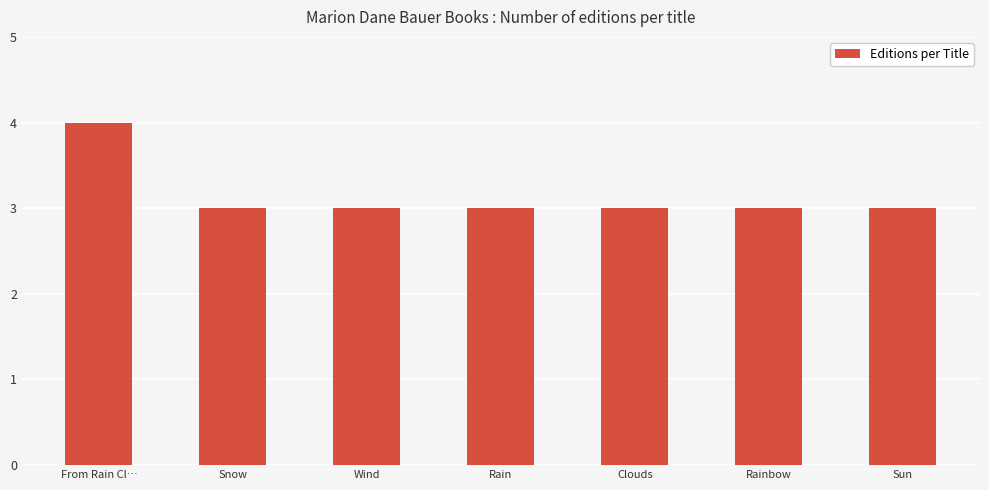

What is the value of the 4th bar from the left?

3